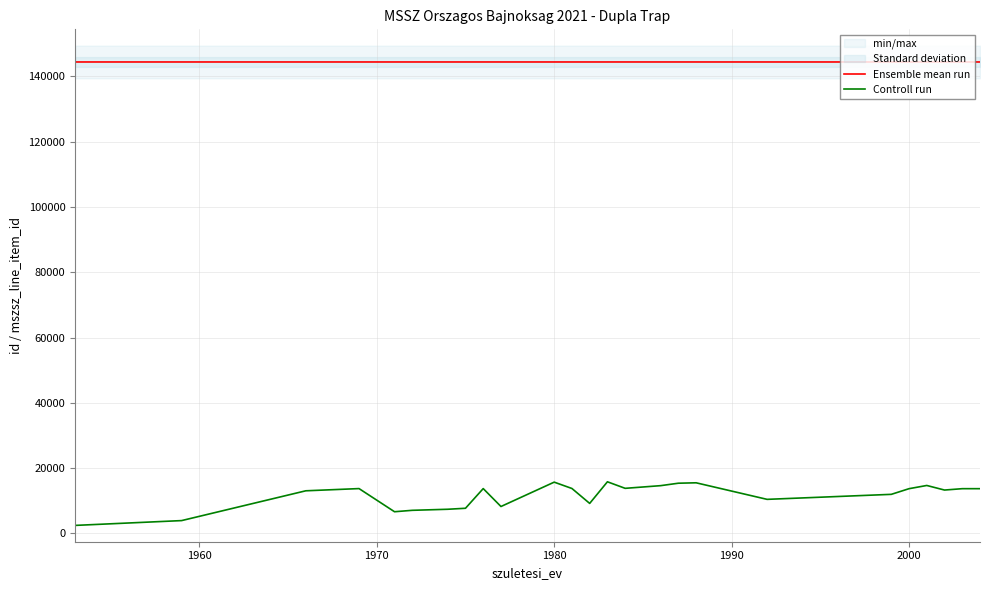

True or false: Controll run and Ensemble mean run cross at least once.

False